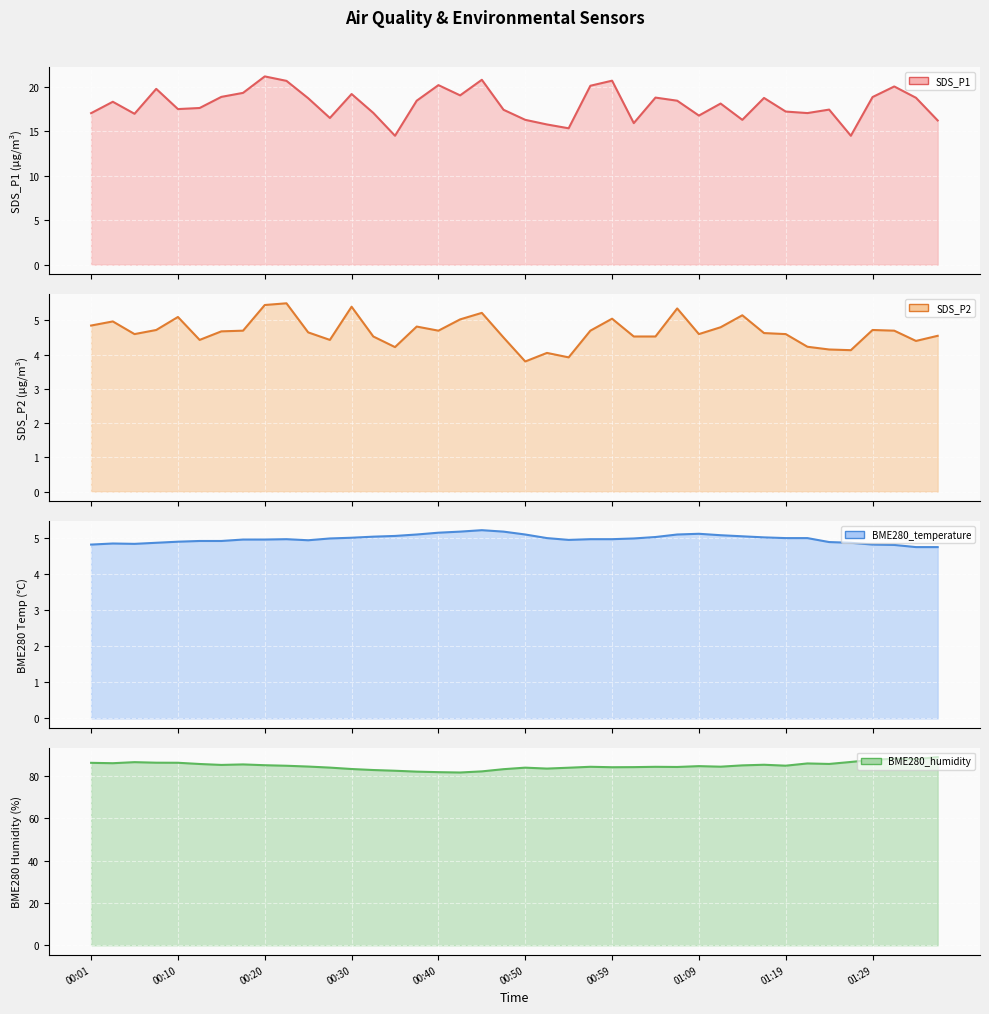

What is the minimum value shown in the chart?

3.8